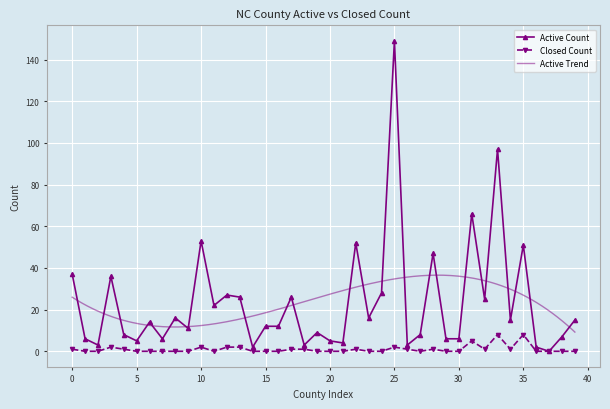

Is this an area chart (filled region under the line)?

No